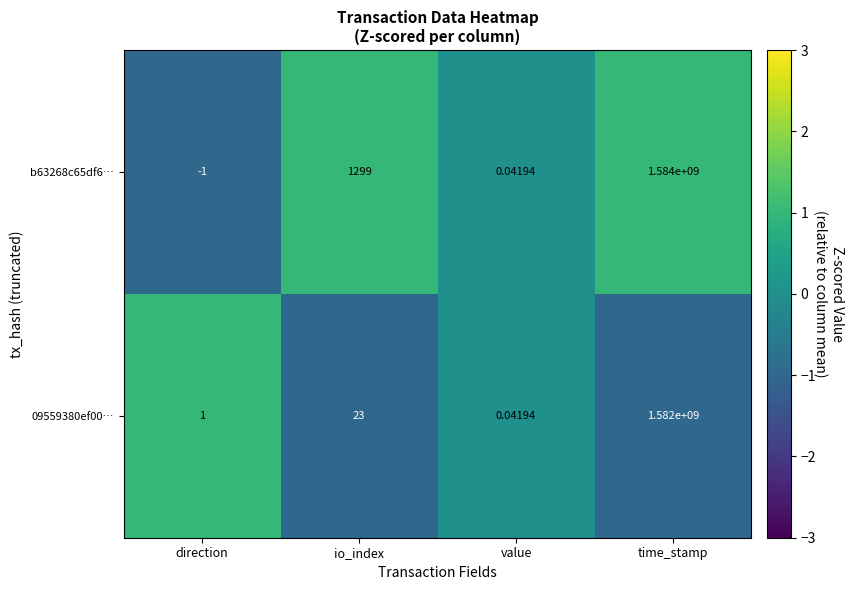

Which category has the lowest value in the 09559380ef00… series?

value